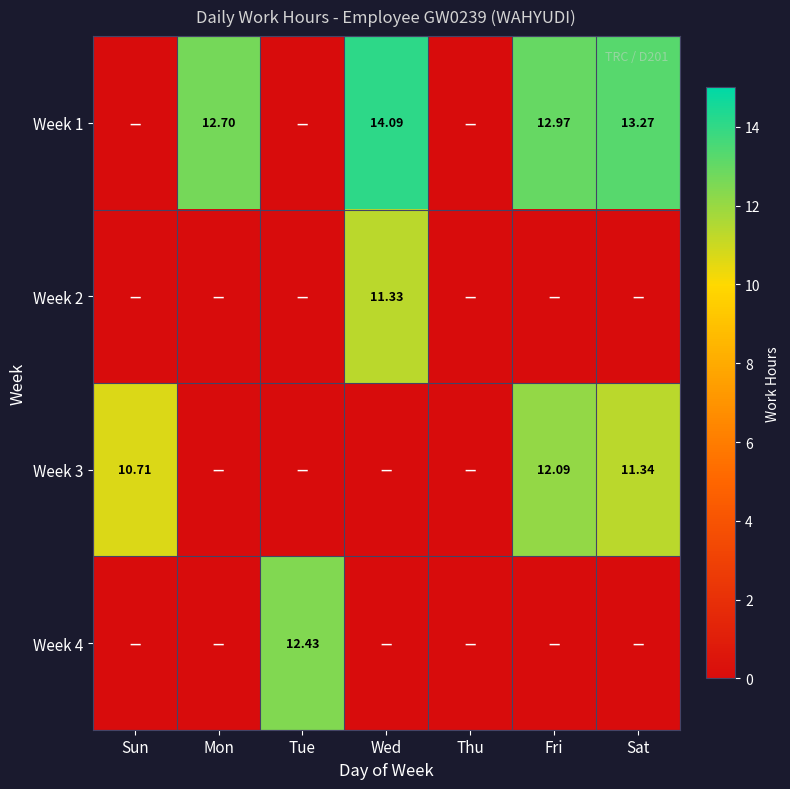

How many positive values does the Week 3 series have?

3